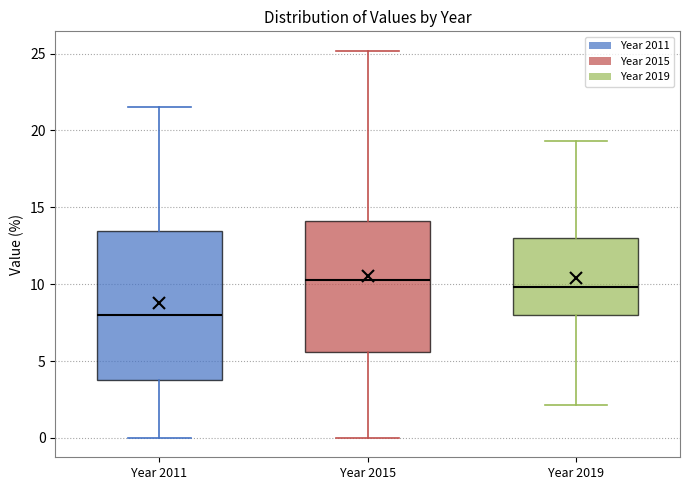

Comparing the boxes themselves (not the whiskers), which one is the tallest?

Year 2011